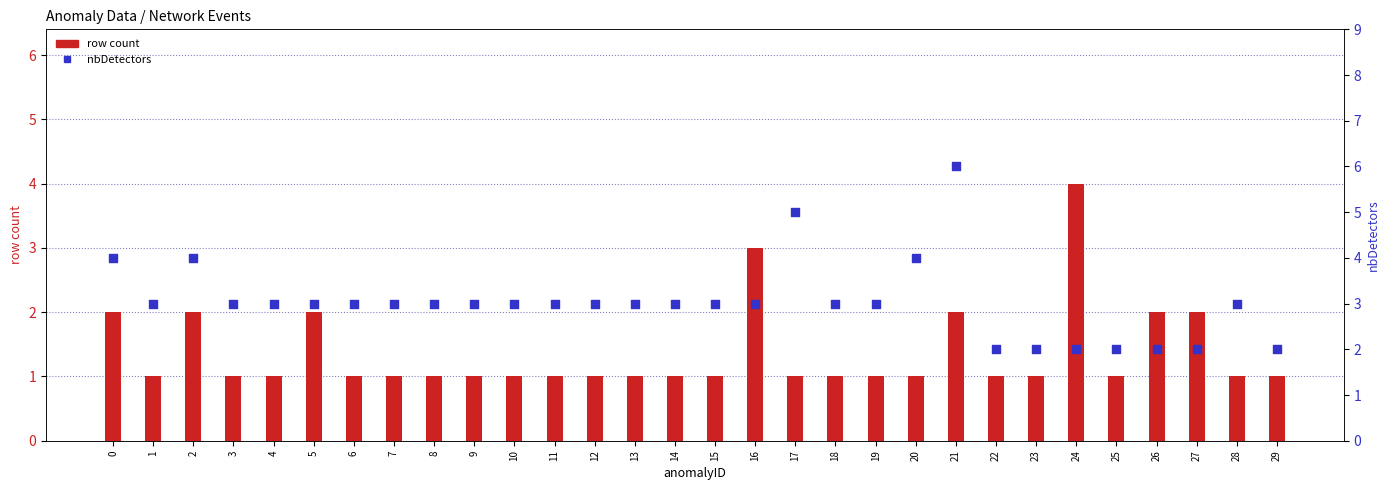

What is the total value across all series at 26?

4